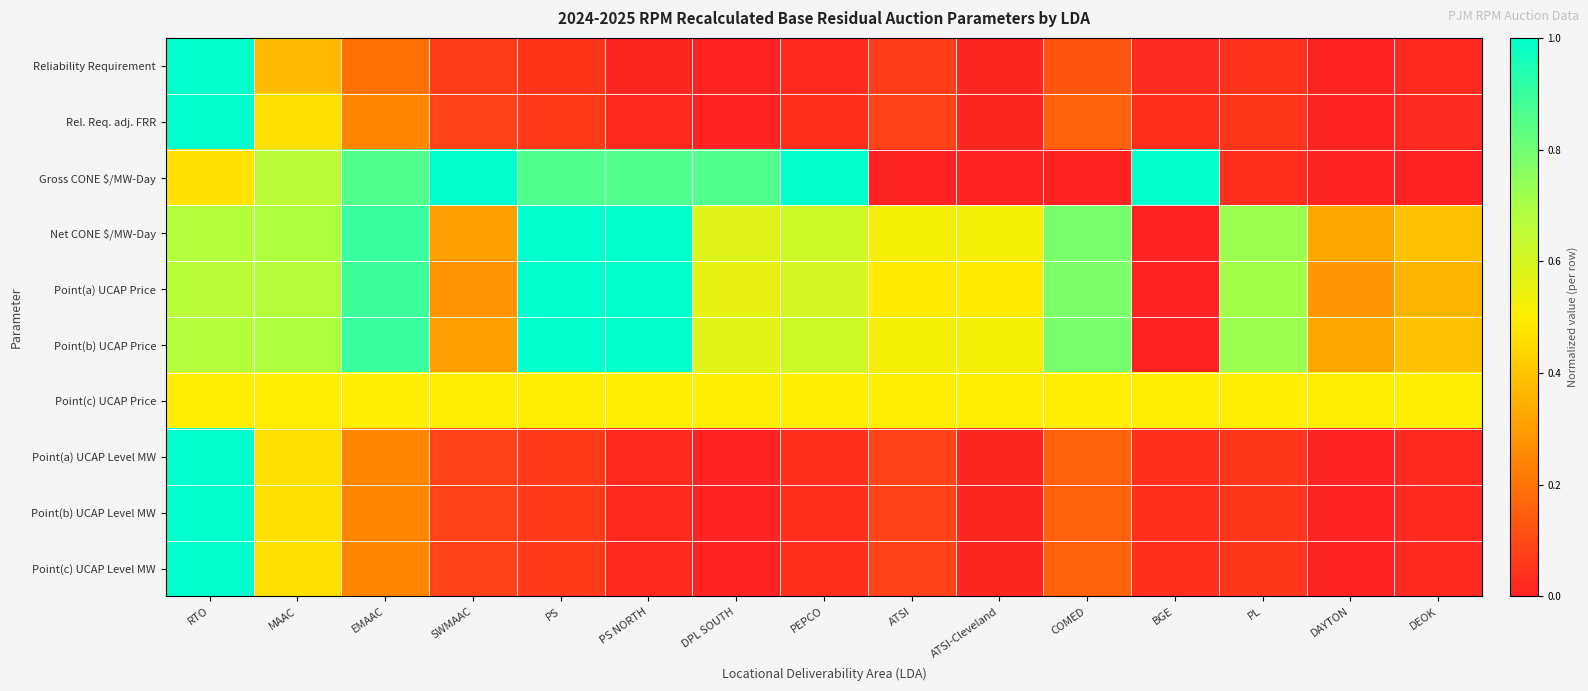

Reading left to right, what are all the values shown in this chart?

Reliability Requirement: RTO=1.0	MAAC=0.4	EMAAC=0.2	SWMAAC=0.1	PS=0.0	PS NORTH=0.0	DPL SOUTH=0.0	PEPCO=0.0	ATSI=0.1	ATSI-Cleveland=0.0	COMED=0.1	BGE=0.0	PL=0.0	DAYTON=0.0	DEOK=0.0
Rel. Req. adj. FRR: RTO=1.0	MAAC=0.5	EMAAC=0.2	SWMAAC=0.1	PS=0.1	PS NORTH=0.0	DPL SOUTH=0.0	PEPCO=0.0	ATSI=0.1	ATSI-Cleveland=0.0	COMED=0.2	BGE=0.0	PL=0.1	DAYTON=0.0	DEOK=0.0
Gross CONE $/MW-Day: RTO=0.5	MAAC=0.7	EMAAC=0.9	SWMAAC=1.0	PS=0.9	PS NORTH=0.9	DPL SOUTH=0.9	PEPCO=1.0	ATSI=0.0	ATSI-Cleveland=0.0	COMED=0.0	BGE=1.0	PL=0.0	DAYTON=0.0	DEOK=0.0
Net CONE $/MW-Day: RTO=0.7	MAAC=0.7	EMAAC=0.9	SWMAAC=0.3	PS=1.0	PS NORTH=1.0	DPL SOUTH=0.6	PEPCO=0.6	ATSI=0.5	ATSI-Cleveland=0.5	COMED=0.8	BGE=0.0	PL=0.7	DAYTON=0.3	DEOK=0.4
Point(a) UCAP Price: RTO=0.7	MAAC=0.7	EMAAC=0.9	SWMAAC=0.3	PS=1.0	PS NORTH=1.0	DPL SOUTH=0.6	PEPCO=0.6	ATSI=0.5	ATSI-Cleveland=0.5	COMED=0.8	BGE=0.0	PL=0.7	DAYTON=0.3	DEOK=0.4
Point(b) UCAP Price: RTO=0.7	MAAC=0.7	EMAAC=0.9	SWMAAC=0.3	PS=1.0	PS NORTH=1.0	DPL SOUTH=0.6	PEPCO=0.6	ATSI=0.5	ATSI-Cleveland=0.5	COMED=0.8	BGE=0.0	PL=0.7	DAYTON=0.3	DEOK=0.4
Point(c) UCAP Price: RTO=0.5	MAAC=0.5	EMAAC=0.5	SWMAAC=0.5	PS=0.5	PS NORTH=0.5	DPL SOUTH=0.5	PEPCO=0.5	ATSI=0.5	ATSI-Cleveland=0.5	COMED=0.5	BGE=0.5	PL=0.5	DAYTON=0.5	DEOK=0.5
Point(a) UCAP Level MW: RTO=1.0	MAAC=0.5	EMAAC=0.2	SWMAAC=0.1	PS=0.1	PS NORTH=0.0	DPL SOUTH=0.0	PEPCO=0.0	ATSI=0.1	ATSI-Cleveland=0.0	COMED=0.2	BGE=0.0	PL=0.1	DAYTON=0.0	DEOK=0.0
Point(b) UCAP Level MW: RTO=1.0	MAAC=0.5	EMAAC=0.2	SWMAAC=0.1	PS=0.1	PS NORTH=0.0	DPL SOUTH=0.0	PEPCO=0.0	ATSI=0.1	ATSI-Cleveland=0.0	COMED=0.2	BGE=0.0	PL=0.1	DAYTON=0.0	DEOK=0.0
Point(c) UCAP Level MW: RTO=1.0	MAAC=0.5	EMAAC=0.2	SWMAAC=0.1	PS=0.1	PS NORTH=0.0	DPL SOUTH=0.0	PEPCO=0.0	ATSI=0.1	ATSI-Cleveland=0.0	COMED=0.2	BGE=0.0	PL=0.1	DAYTON=0.0	DEOK=0.0